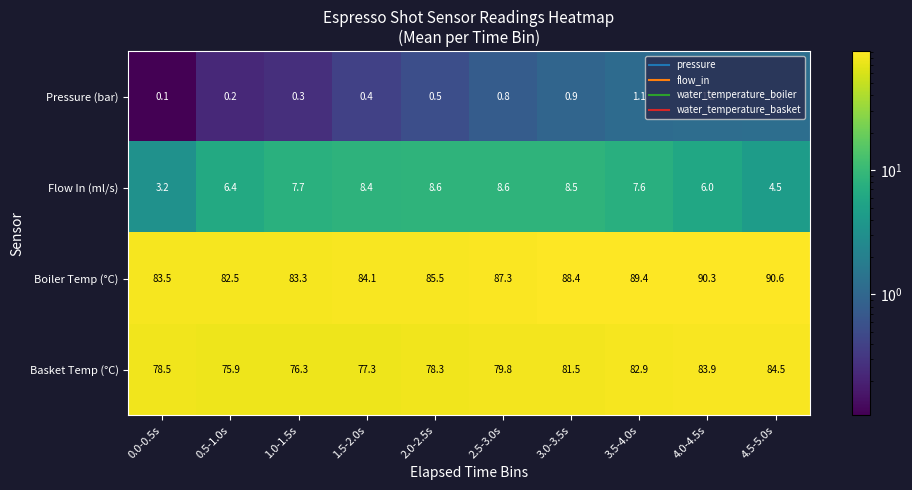

The Pressure (bar) series shows 0.8 at 2.5-3.0s. True or false?

True